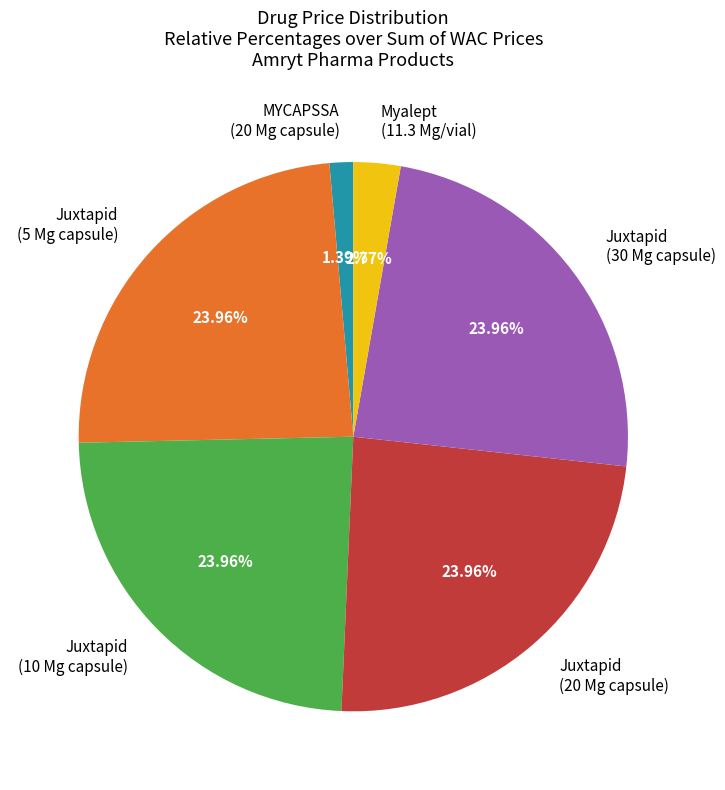

Does any single category account for the majority?

No